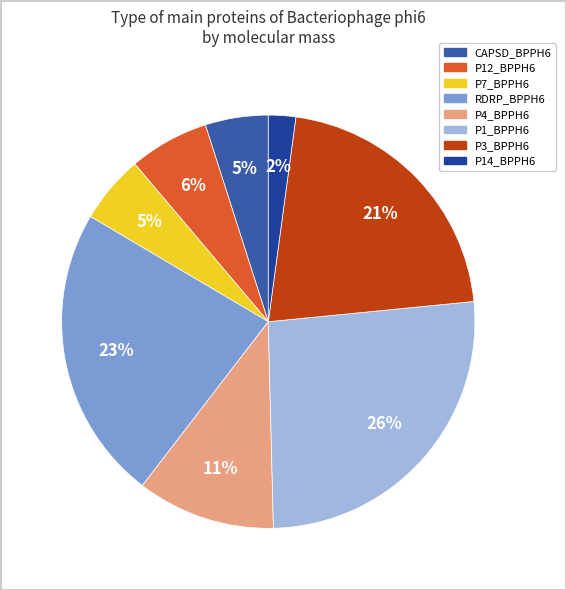

To the nearest percent, what portion does RDRP_BPPH6 represent?

23%